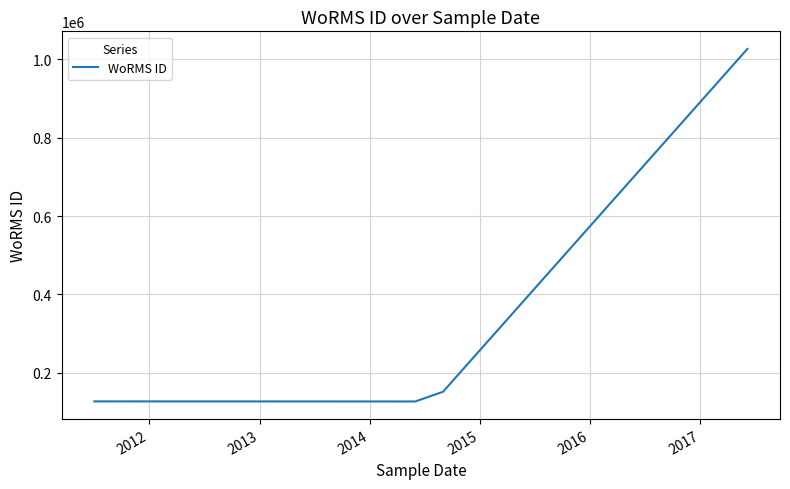

What is the difference between the maximum and minimum values?

899779